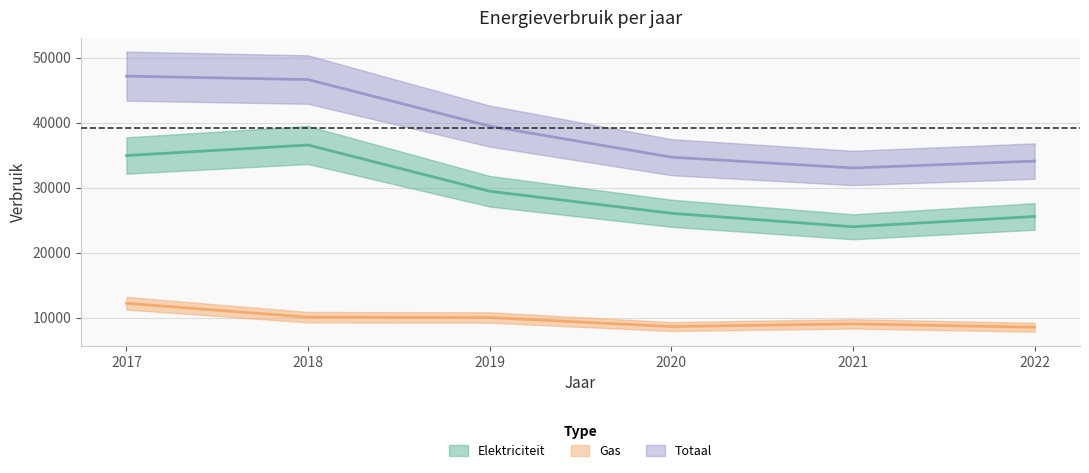

True or false: Totaal and Gas intersect in this chart.

False